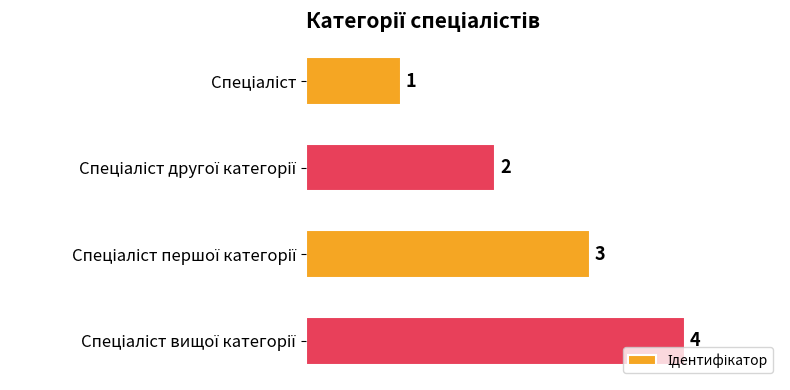

What is the sum of all values?

10